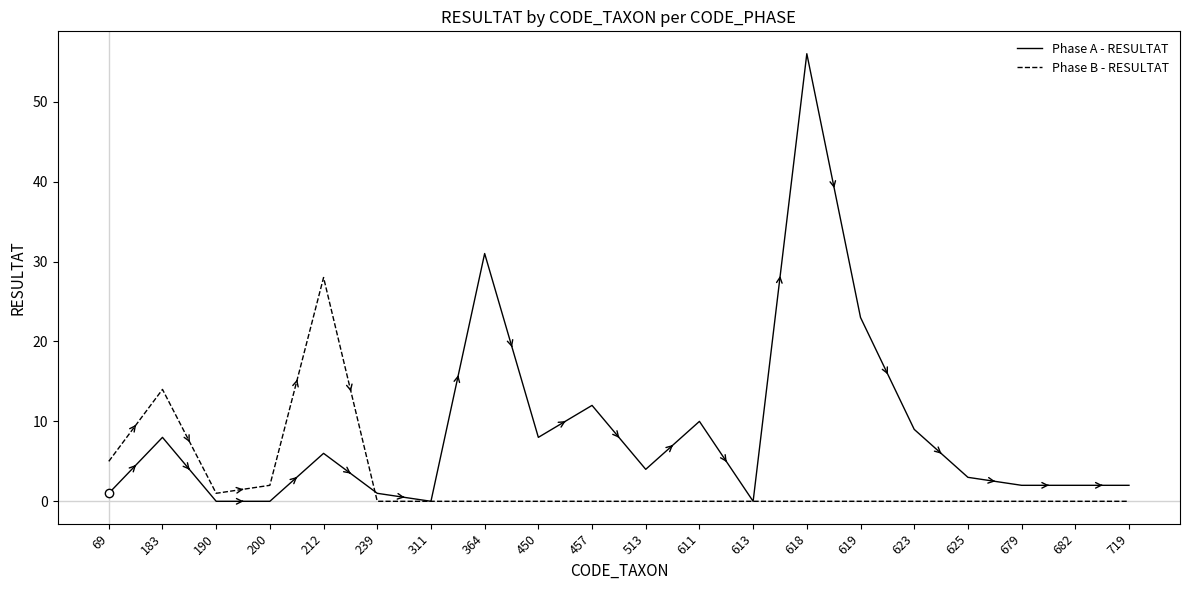

Reading left to right, list all the values displayed in this chart.

Phase A - RESULTAT: 1	8	0	0	6	1	0	31	8	12	4	10	0	56	23	9	3	2	2	2
Phase B - RESULTAT: 5	14	1	2	28	0	0	0	0	0	0	0	0	0	0	0	0	0	0	0